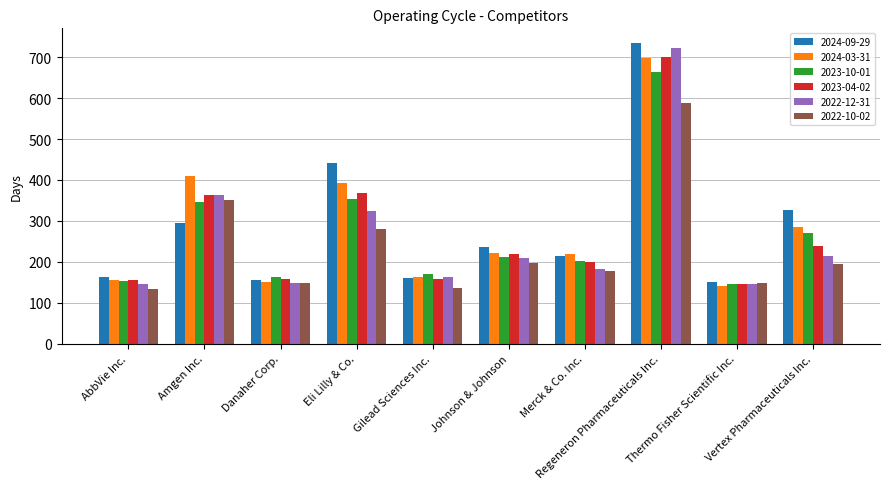

Is the value of 2024-09-29 at Vertex Pharmaceuticals Inc. greater than the value of 2024-03-31 at Vertex Pharmaceuticals Inc.?

Yes